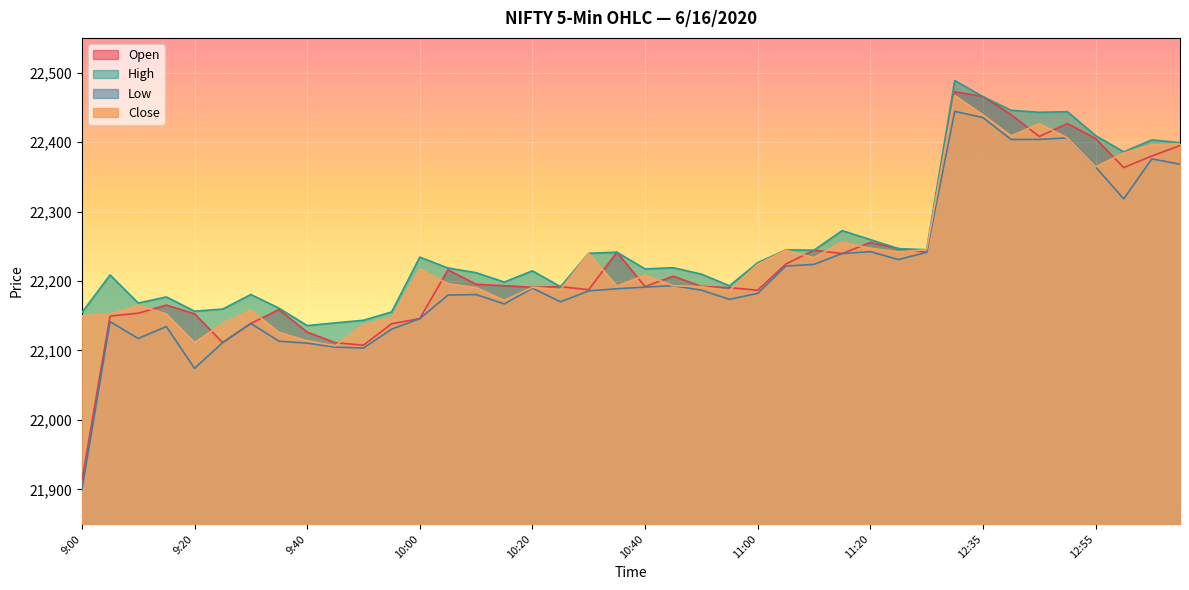

Reading left to right, what are all the values shown in this chart?

Open: 21912.3	22149.5	22153.5	22165.2	22152.7	22111.2	22138.8	22158.8	22126.4	22111.1	22107.6	22138.4	22145.8	22216.0	22195.2	22193.1	22190.9	22191.7	22187.5	22241.4	22192.0	22206.9	22192.1	22190.4	22186.7	22224.3	22244.3	22239.4	22255.3	22246.6	22241.2	22472.4	22465.5	22439.6	22408.0	22426.7	22405.2	22363.2	22380.0	22395.0
High: 22154.5	22208.7	22168.2	22177.0	22156.5	22159.5	22180.5	22160.8	22135.7	22139.7	22143.4	22155.4	22234.3	22218.6	22211.9	22198.4	22214.6	22191.7	22239.8	22241.4	22217.3	22219.0	22209.9	22193.0	22226.3	22244.7	22244.3	22272.5	22259.6	22246.6	22245.0	22488.6	22465.5	22445.7	22442.9	22443.7	22409.4	22385.9	22403.1	22399.1
Low: 21899.5	22141.5	22117.2	22134.3	22074.1	22111.2	22138.8	22113.2	22110.5	22104.7	22103.5	22130.6	22145.8	22179.7	22180.4	22167.0	22189.5	22170.0	22185.7	22188.8	22191.1	22193.3	22186.8	22173.5	22182.0	22221.5	22223.9	22239.4	22242.2	22230.8	22241.2	22444.2	22435.3	22403.7	22403.8	22406.0	22364.4	22318.2	22375.7	22368.1
Close: 22150.2	22151.8	22165.1	22152.4	22111.3	22138.9	22158.3	22125.9	22114.0	22106.7	22137.5	22147.3	22217.4	22196.0	22190.5	22172.0	22191.0	22187.5	22239.4	22192.6	22208.4	22193.3	22191.7	22186.2	22224.0	22244.2	22233.7	22256.0	22247.1	22241.8	22245.0	22467.2	22439.2	22408.9	22426.5	22406.0	22364.4	22384.2	22396.3	22397.4